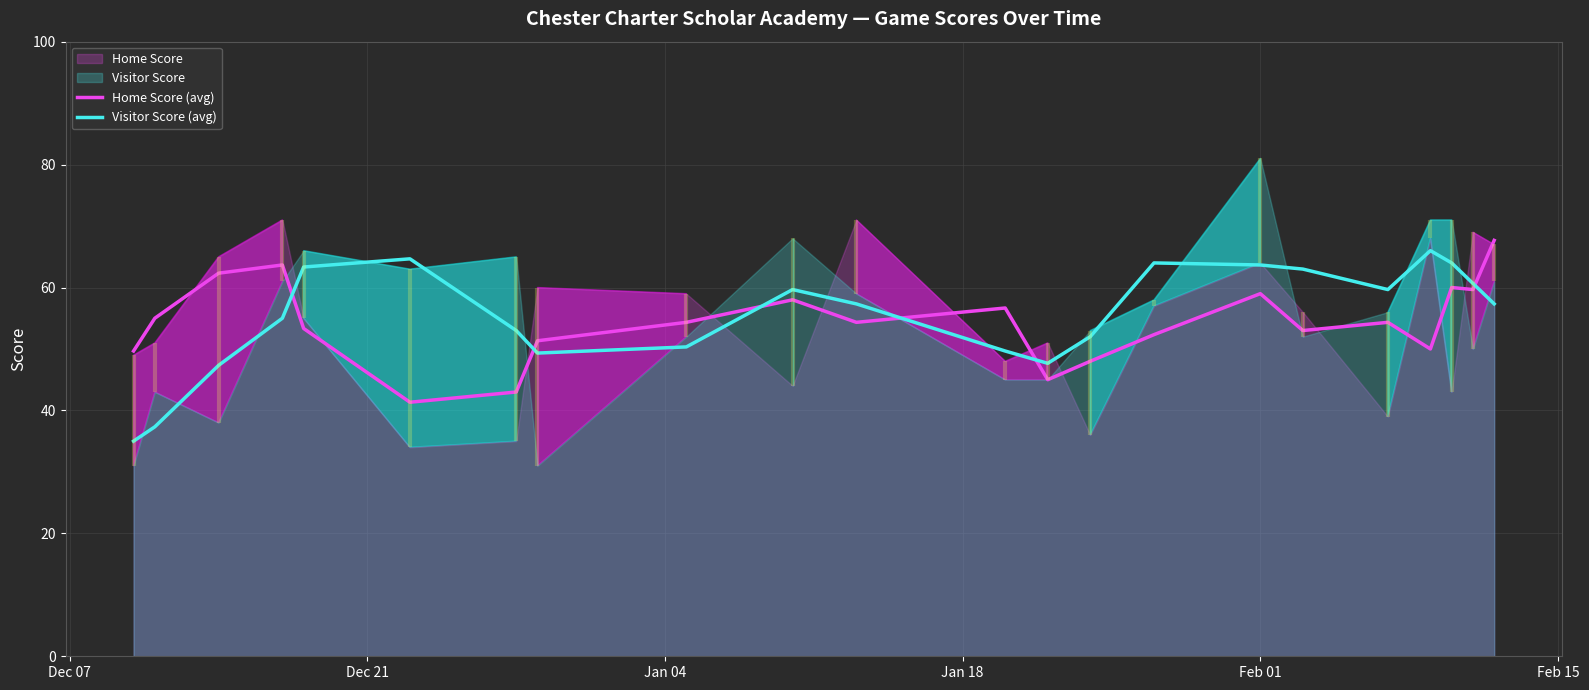

What is the value of the Home Score (avg) point at the 12th from the left?

56.7